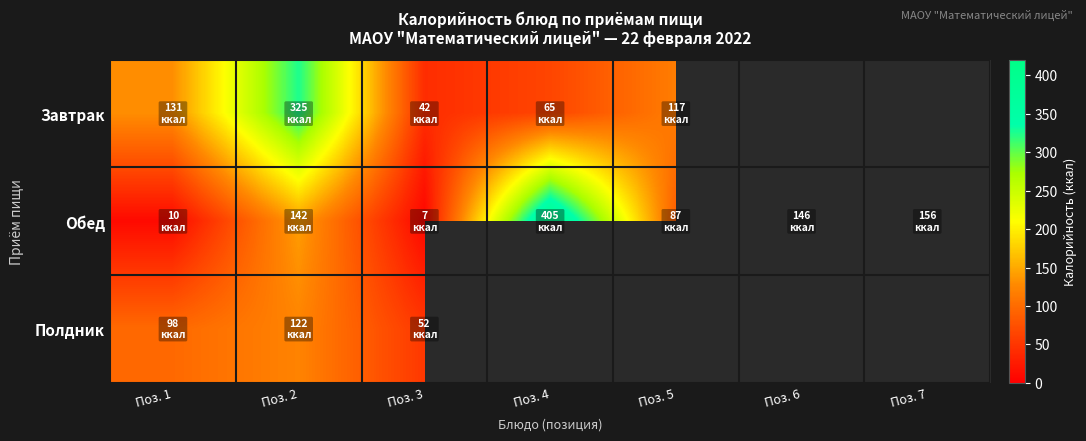

Which series has the widest spread of values?

Обед